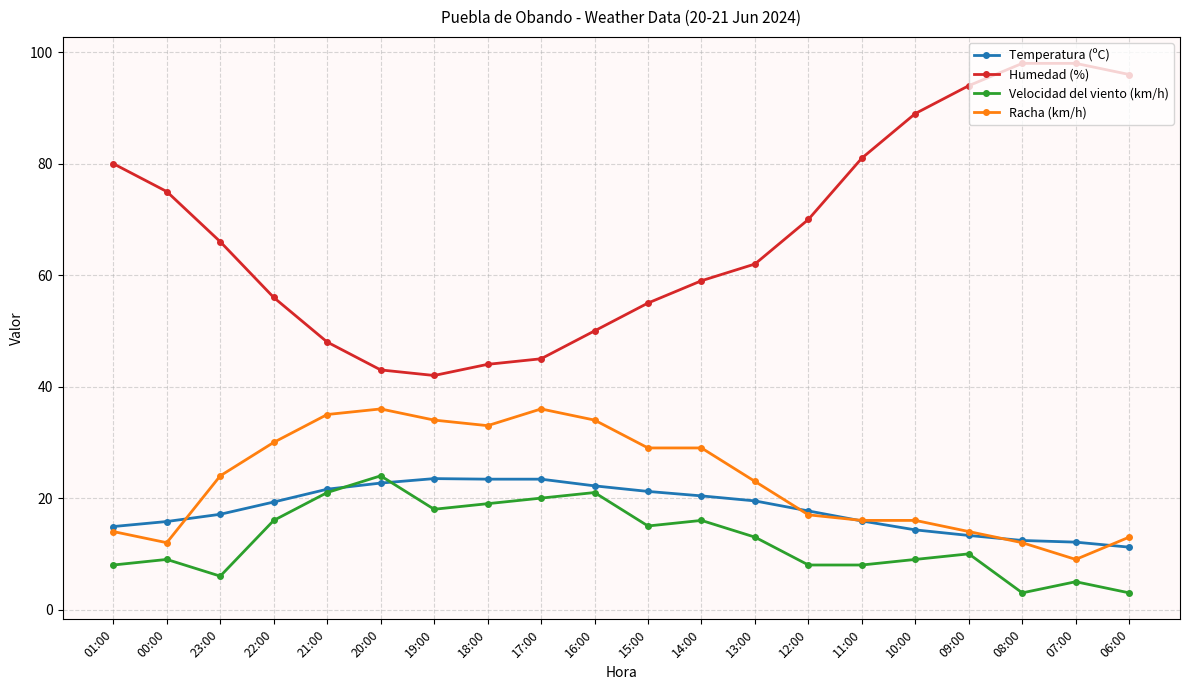

What is the maximum value shown in the chart?

98.0